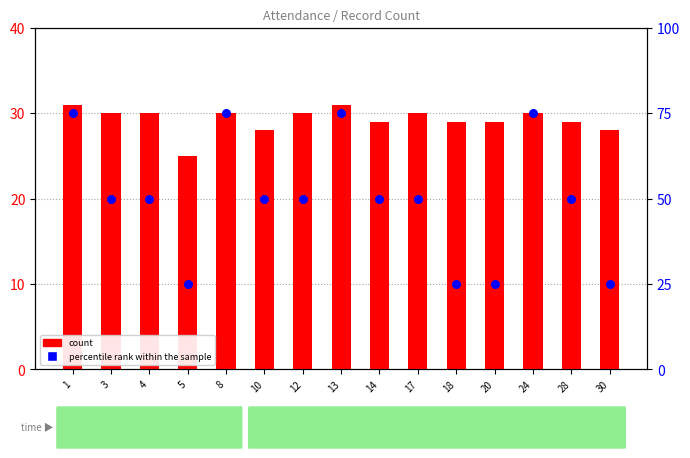

At which category is the sum across all series the highest?

1